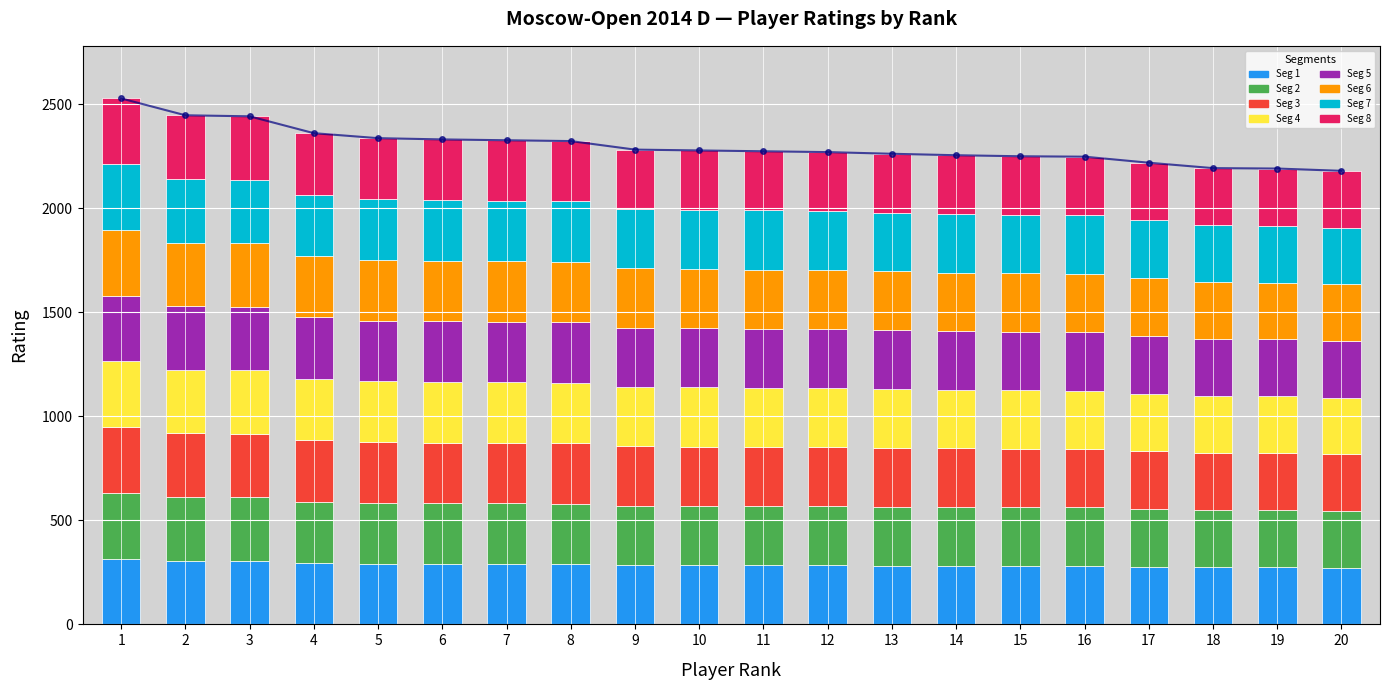

Reading left to right, extract all data points from this chart.

1=2528	2=2447	3=2442	4=2361	5=2337	6=2331	7=2327	8=2323	9=2282	10=2278	11=2274	12=2270	13=2262	14=2255	15=2250	16=2248	17=2219	18=2193	19=2191	20=2180